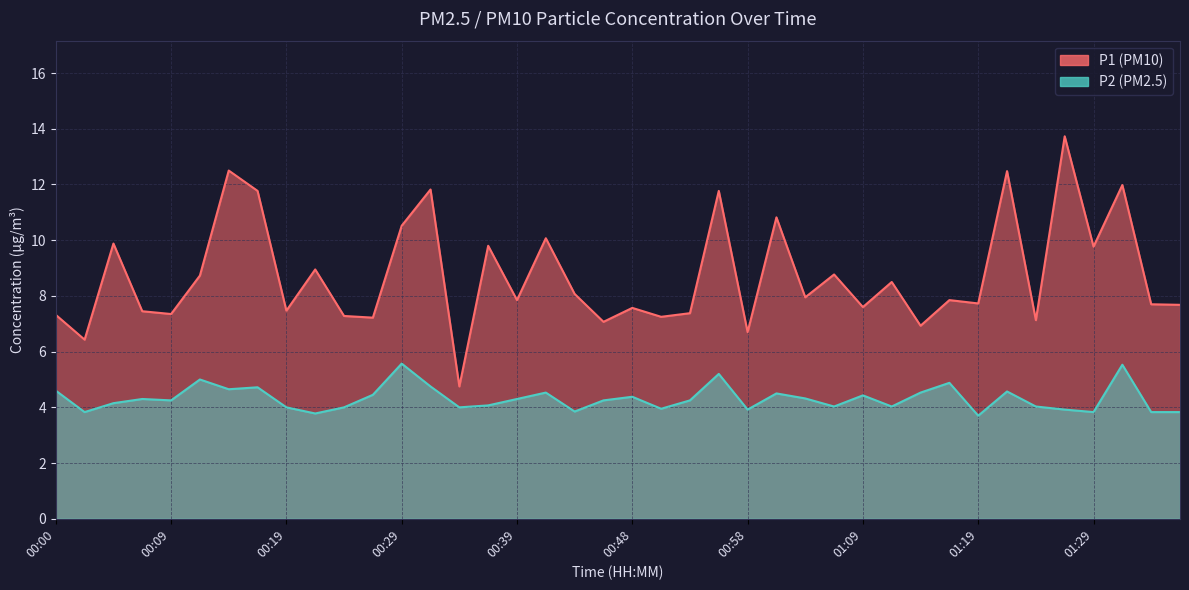

Rank the categories by P2 value from highest to lowest.

00:29, 01:31, 00:56, 00:12, 01:16, 00:31, 00:17, 00:14, 00:00, 01:22, 00:41, 01:14, 01:01, 00:26, 01:09, 00:48, 01:04, 00:07, 00:39, 00:09, 00:46, 00:53, 00:04, 00:36, 01:06, 01:11, 01:24, 00:19, 00:24, 00:34, 00:51, 00:58, 01:27, 00:44, 00:02, 01:29, 01:34, 01:36, 00:22, 01:19